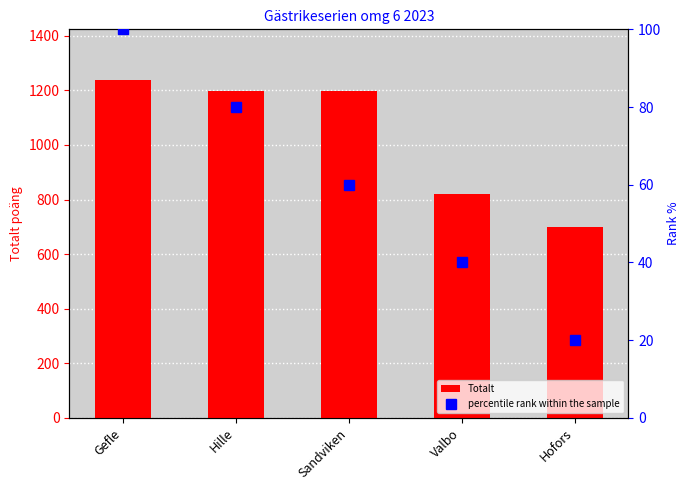

Which series has the widest spread of values?

Totalt